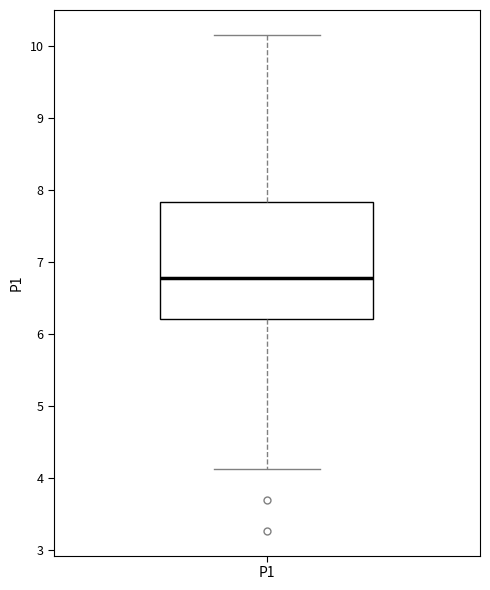

Read this box plot against the y-axis: the position of the median line, the range covered by the box, and the ends of both whiskers. The values are not printed on the chart, so give them approximately, as read against the axis.

median 6.8, box 6.2 to 7.8, whiskers 4.1 to 10.2